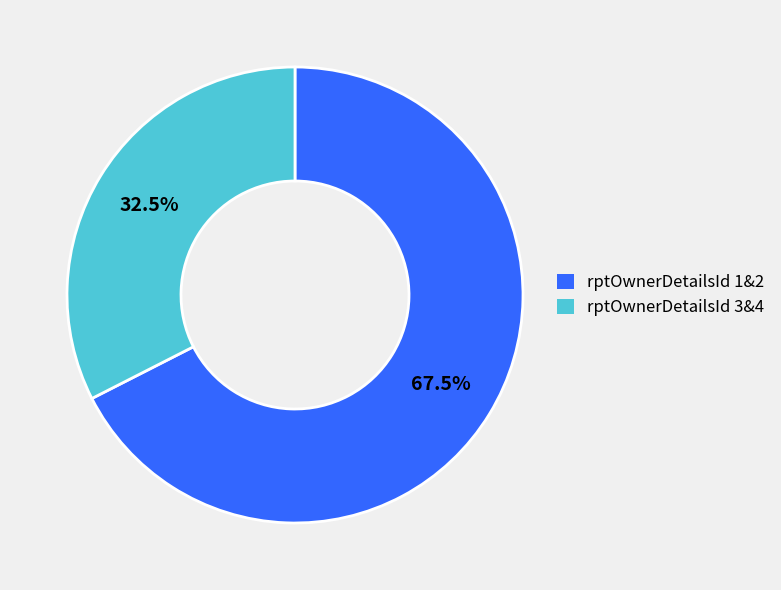

Does any single category account for the majority?

Yes